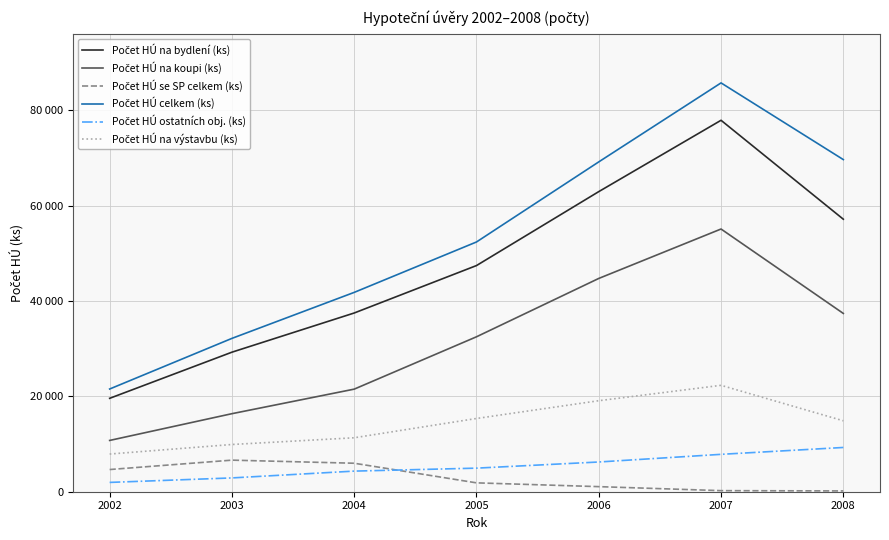

What is the maximum value shown in the chart?

85757